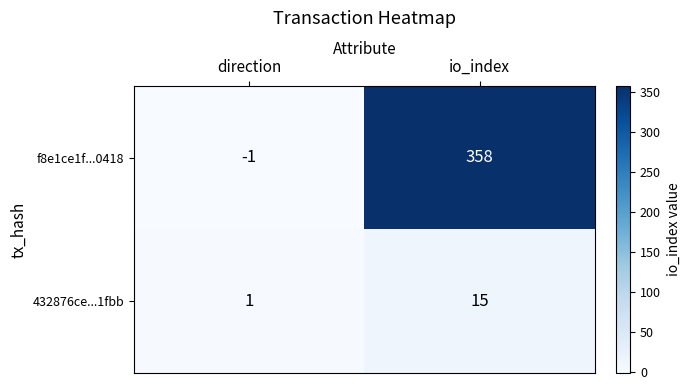

At which label is f8e1ce1f...0418 closest to 178?

direction